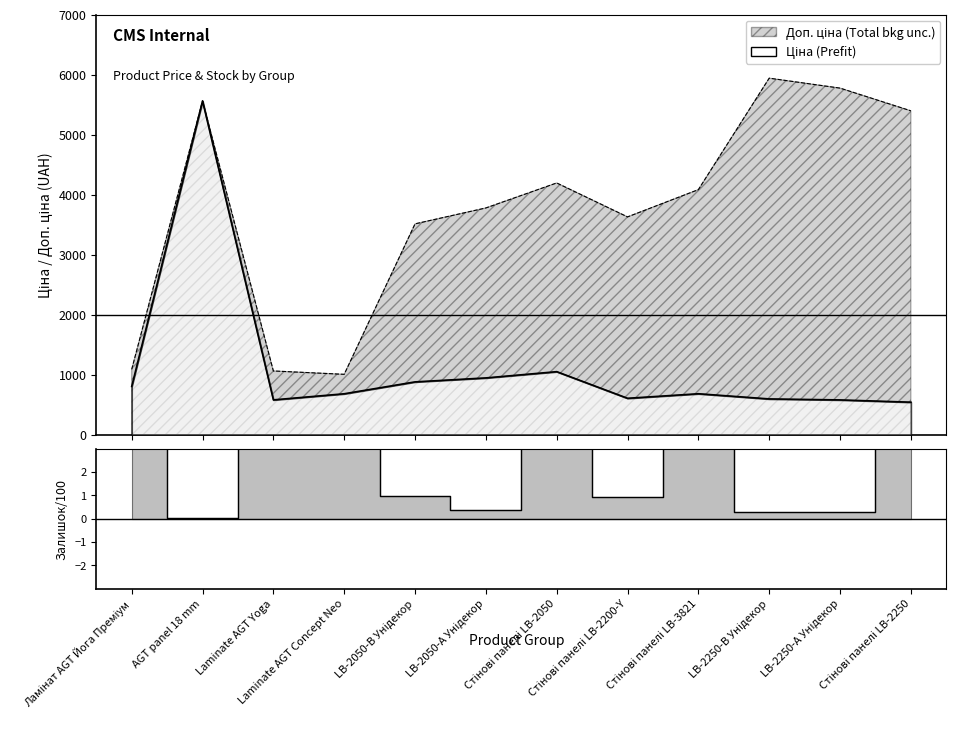

True or false: Доп. ціна and Ціна intersect in this chart.

False